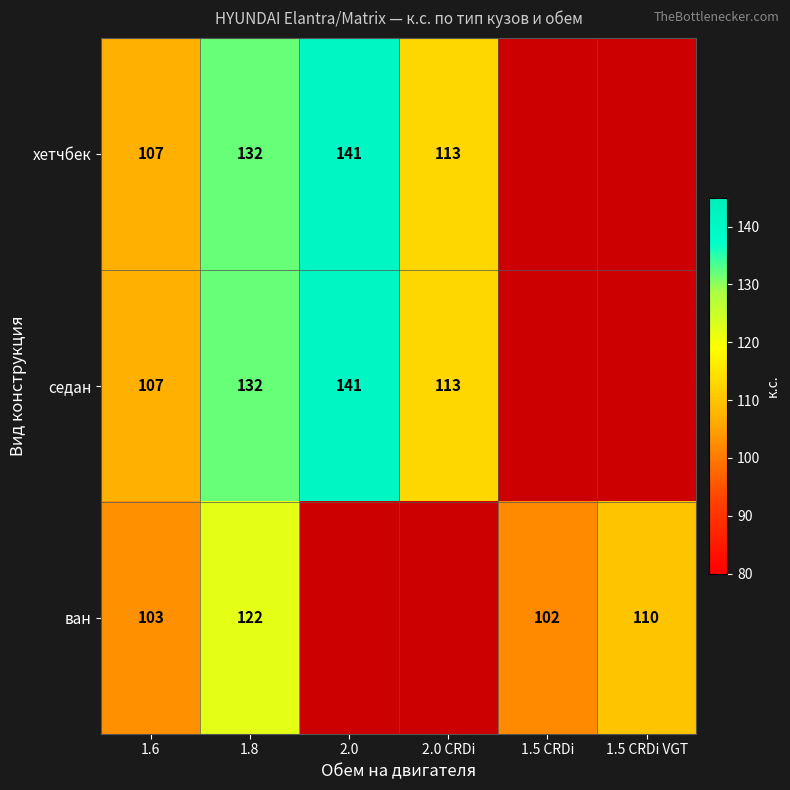

Is it true that хетчбек equals 192 at 2.0 CRDi?

False